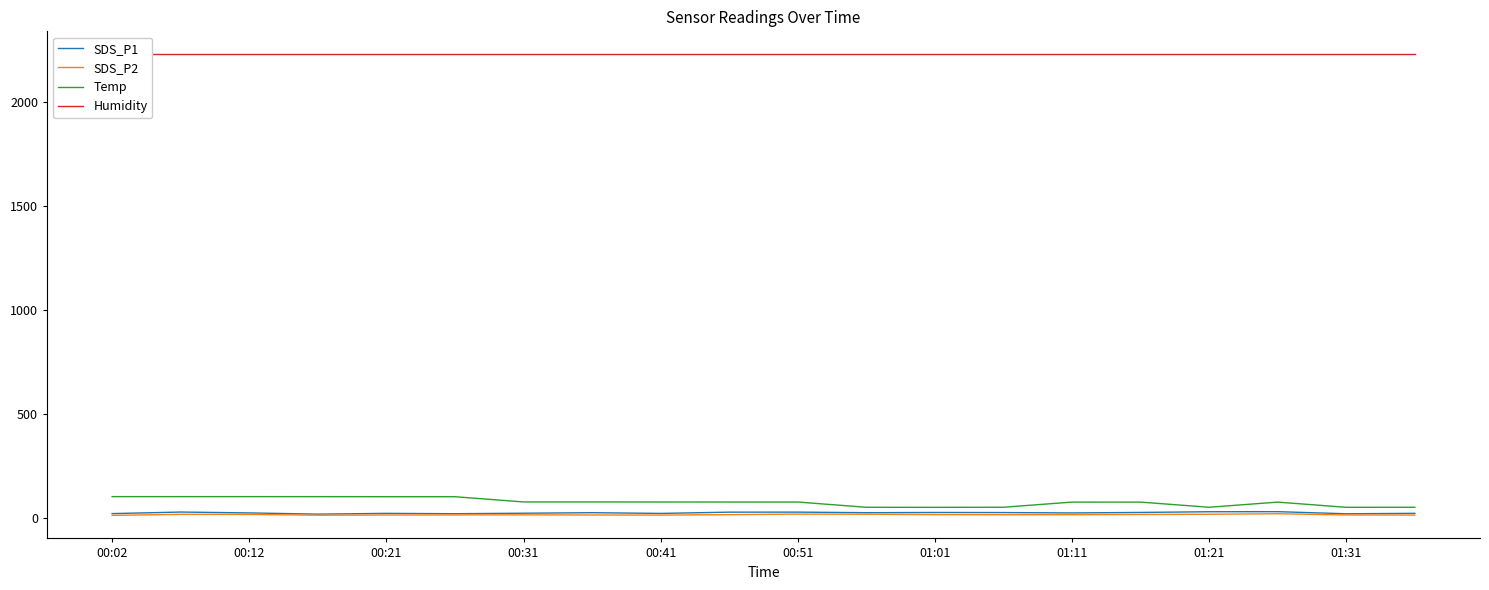

Does the chart display data point markers on the line(s)?

No